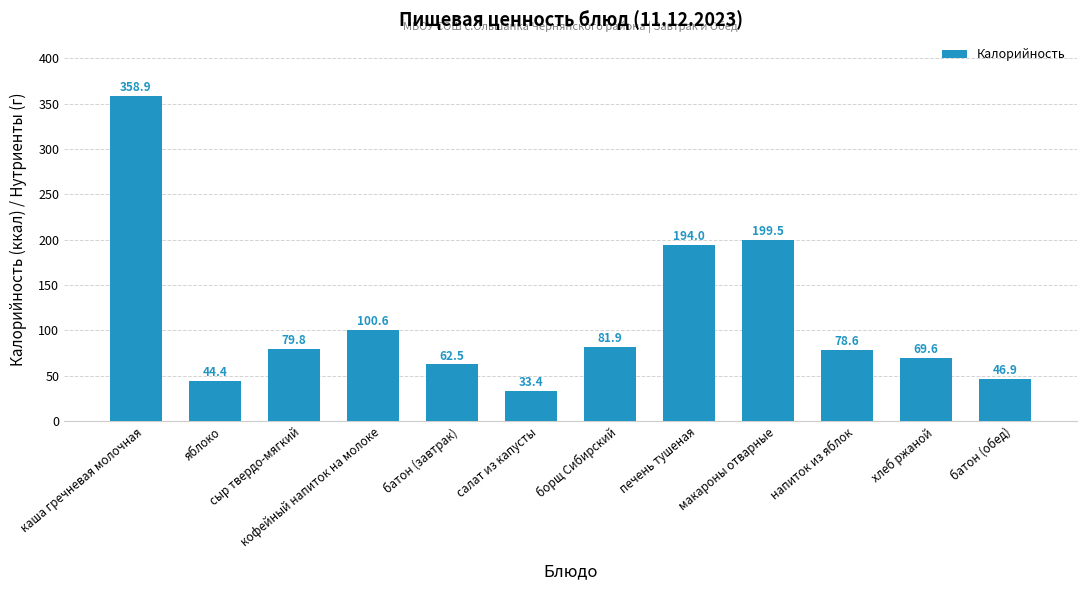

Reading left to right, what are all the values shown in this chart?

358.9	44.4	79.8	100.6	62.5	33.4	81.9	194.0	199.5	78.6	69.6	46.9